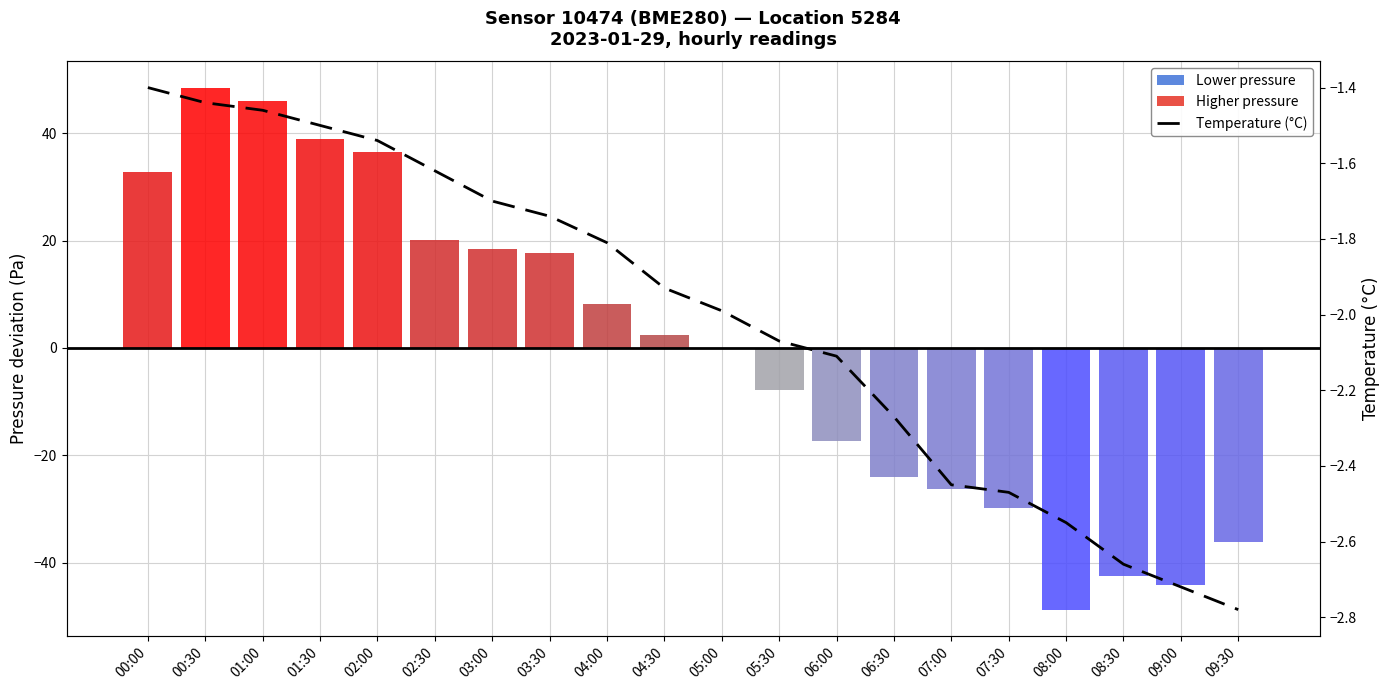

At which label does Mean temperature (°C) reach its minimum?

09:30